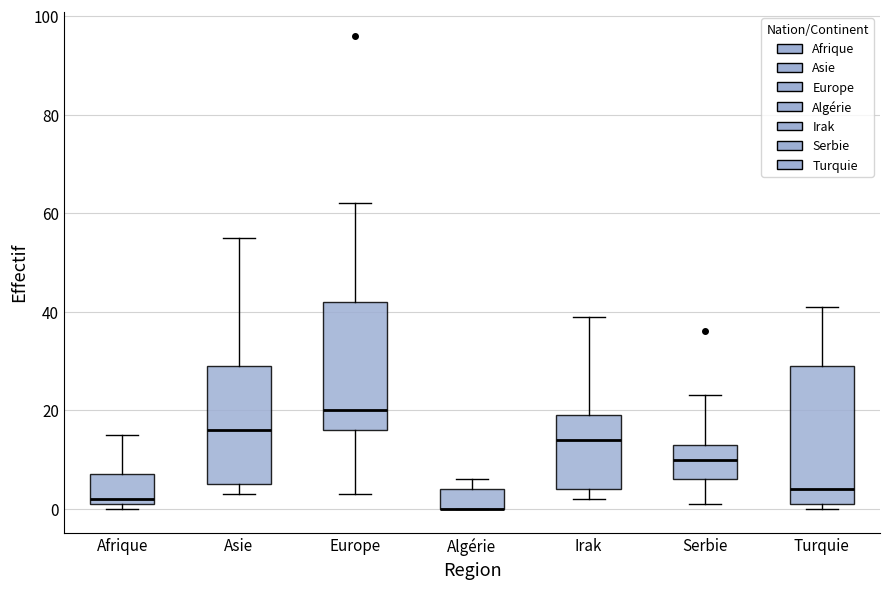

Reading left to right, transcribe this box plot: for each box, give where its median line is, the range the box spans, and where its two whiskers end, as read against the y-axis. The values are not printed on the chart, so give them approximately, as read against the axis.

Afrique: median 2 (just above the box's lower edge), box 2 to 8, whiskers 0 to 16
Asie: median 16, box 6 to 30, whiskers 4 to 56
Europe: median 20, box 16 to 42, whiskers 4 to 62
Algérie: median 0 (drawn on the box's lower edge), box 0 to 4, whiskers 0 to 6
Irak: median 14, box 4 to 20, whiskers 2 to 40
Serbie: median 10, box 6 to 14, whiskers 2 to 24
Turquie: median 4, box 2 to 30, whiskers 0 to 42